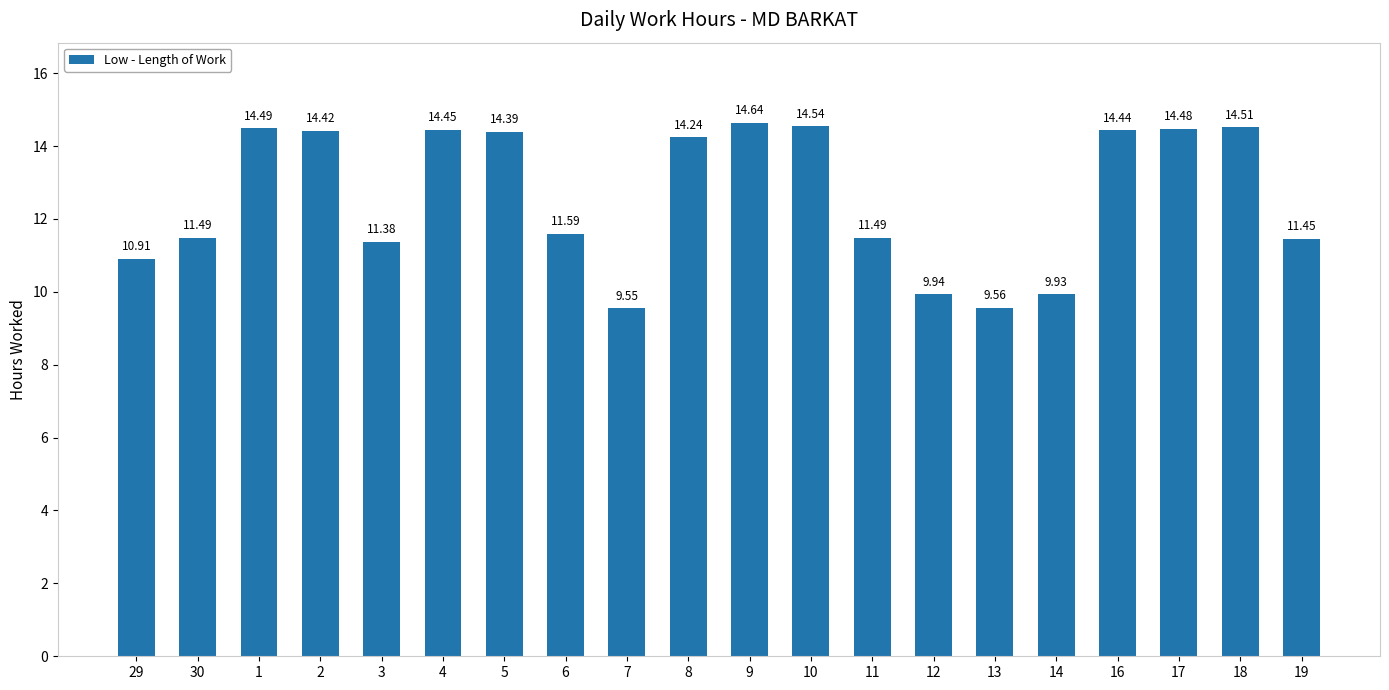

Which label corresponds to the smallest value in the chart?

7